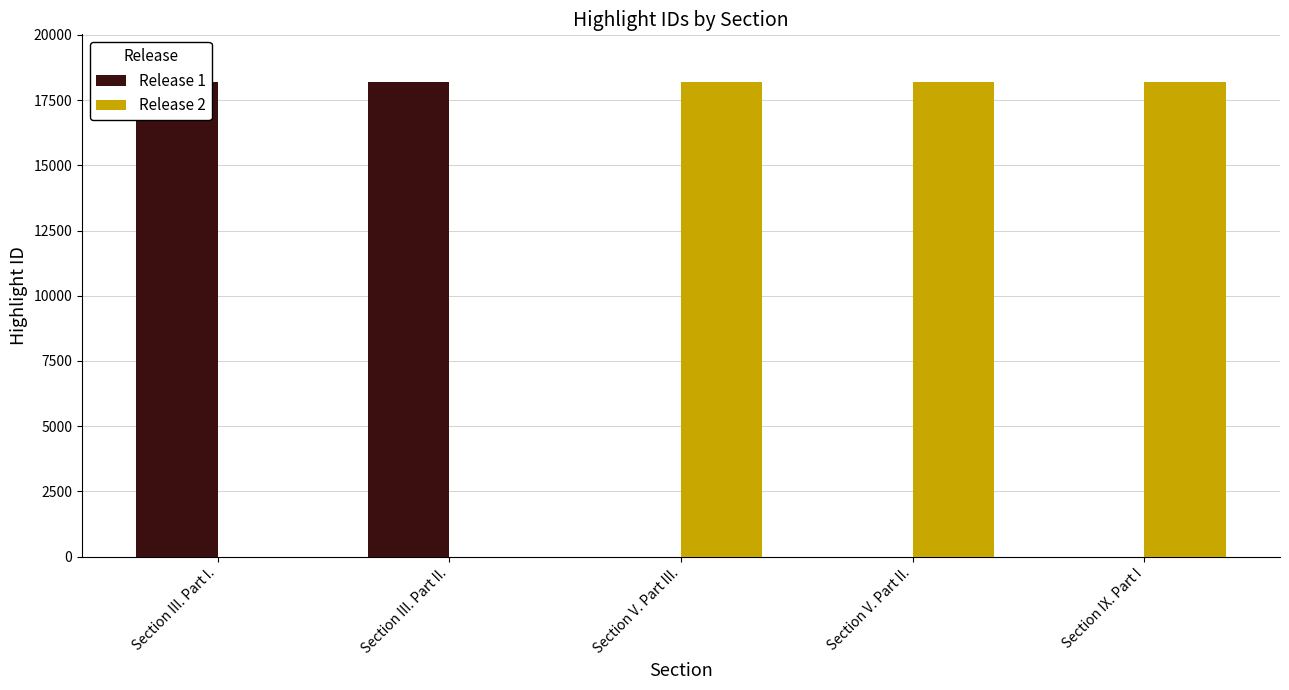

Which series has the largest total across all categories?

Release 2